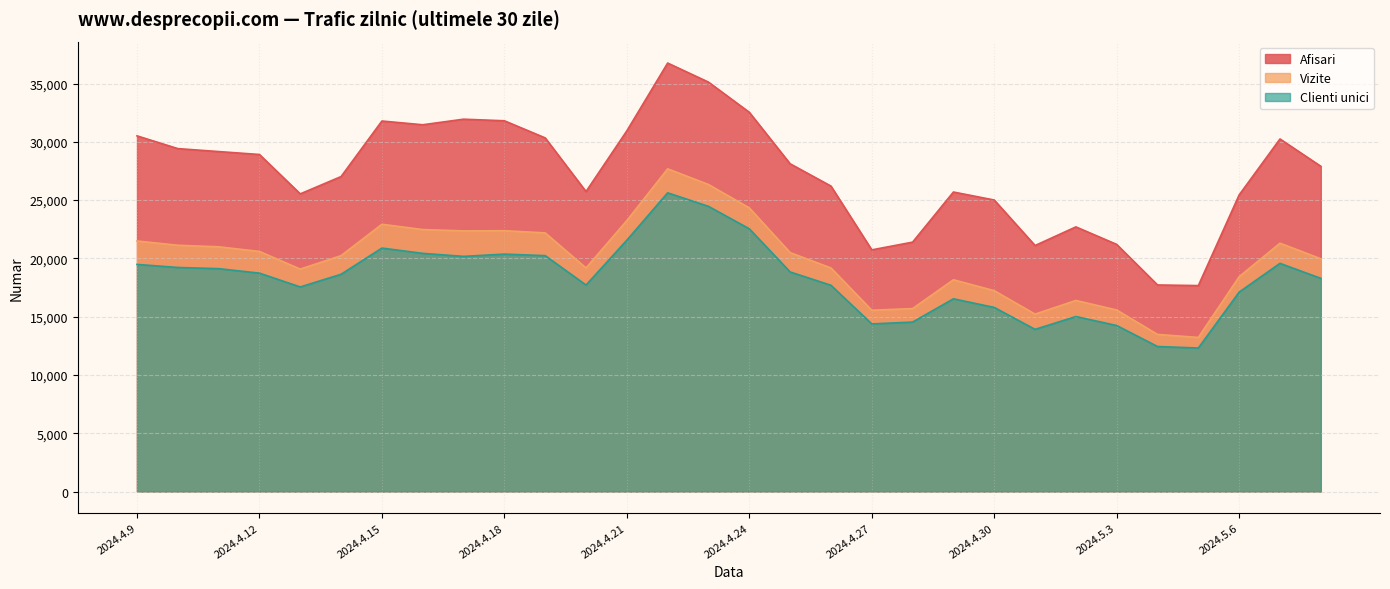

Where is the first local maximum for Vizite?

2024.4.15